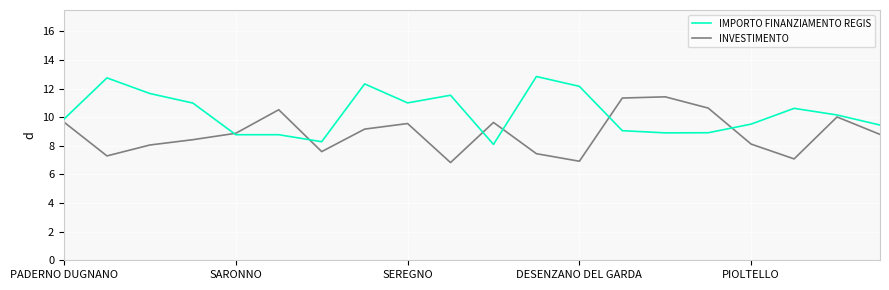

Rank the series by their maximum value, from highest to lowest.

IMPORTO FINANZIAMENTO REGIS, INVESTIMENTO